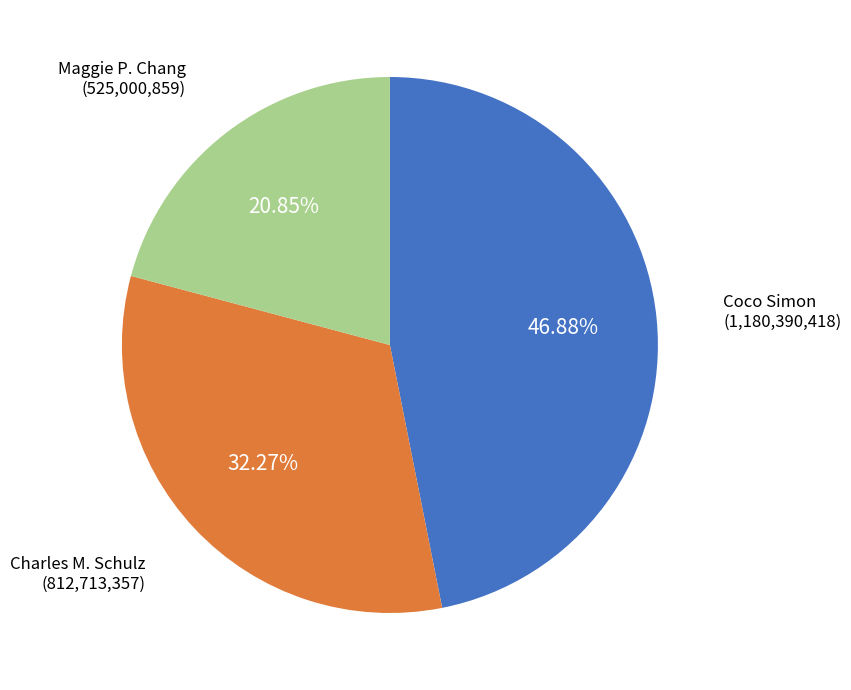

Count the number of slices in the pie.

3